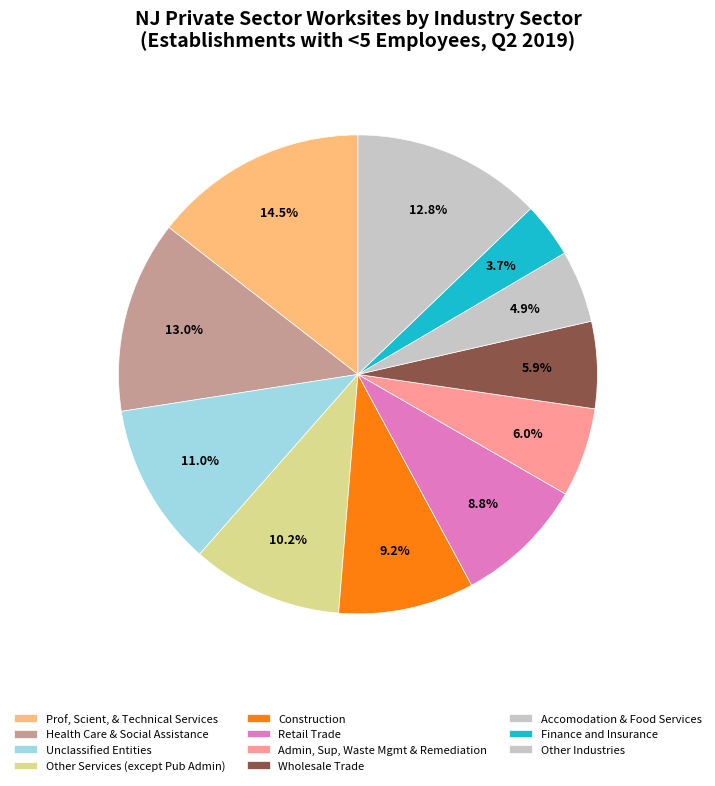

What is the largest slice in the pie chart?

Prof, Scient, & Technical Services